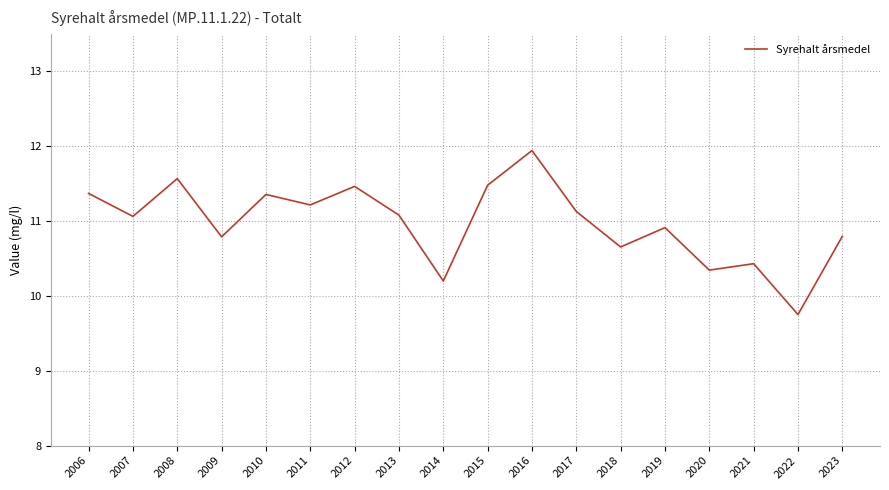

At which label does the data first exceed 11?

2006